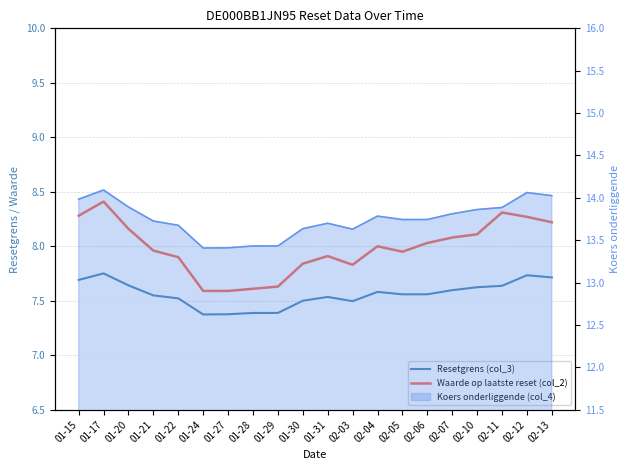

The value of Waarde op laatste reset (col_2) at 01-31 is 7.9. True or false?

True